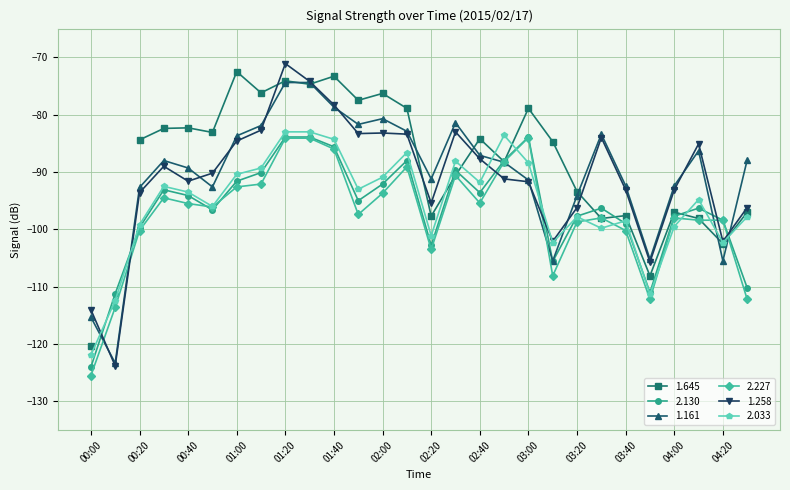

At which label does 2.130 reach its peak?

01:20